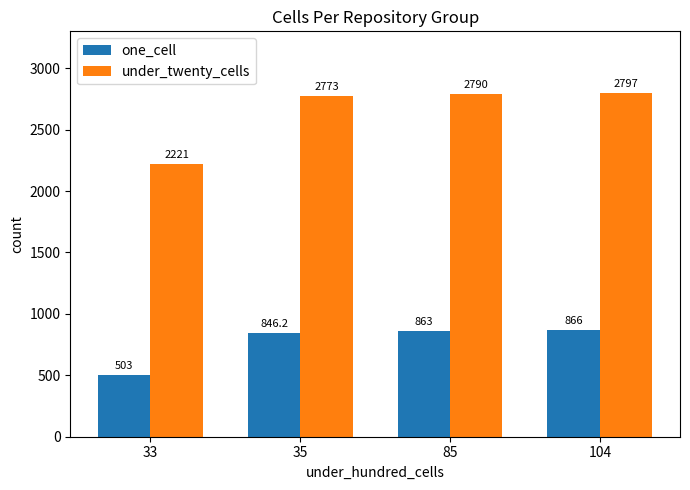

Which series has the widest spread of values?

under_twenty_cells